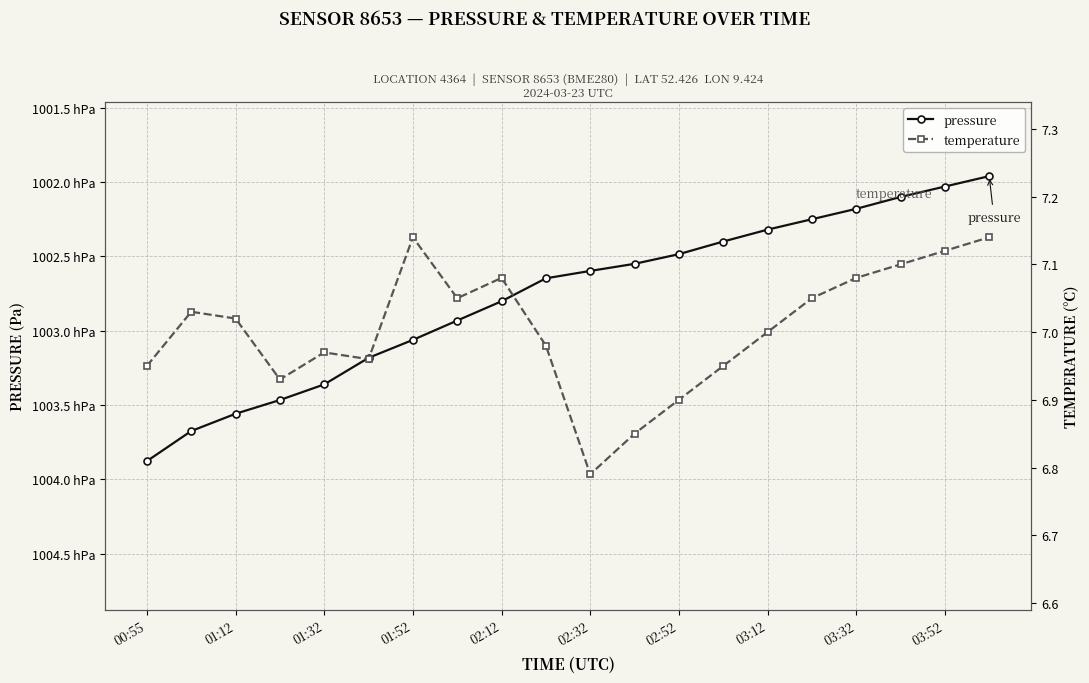

At how many categories does at least one series exceed 78433?

20